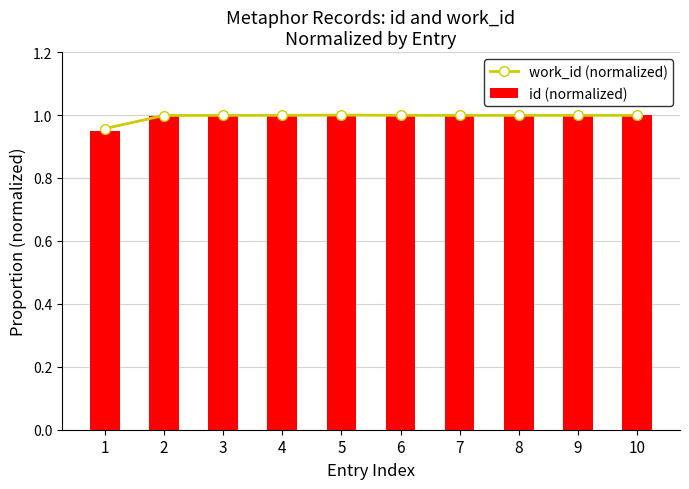

List the series in order of their overall mean, highest first.

work_id (normalized), id (normalized)